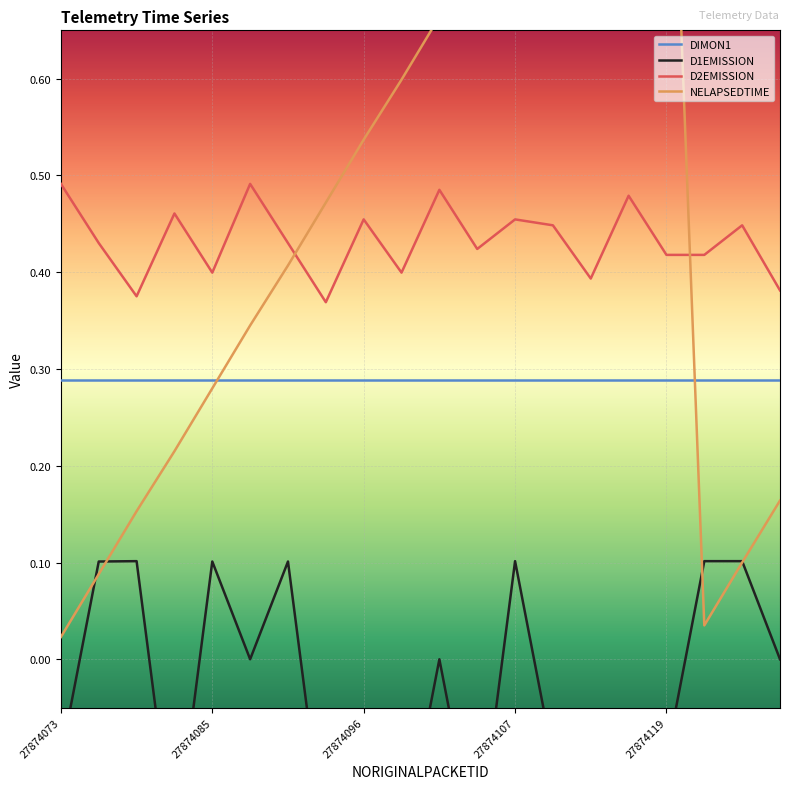

Is it true that D2EMISSION equals 0.1 at 27874096?

False